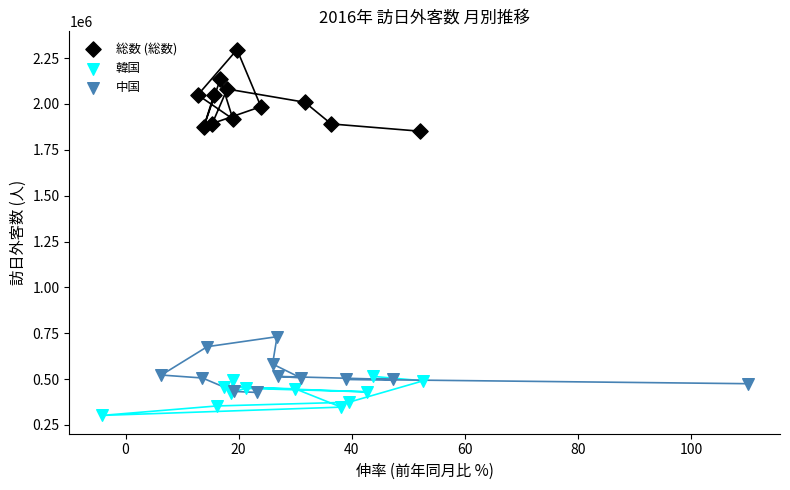

What are all the series names shown in the legend?

総数 (総数), 韓国, 中国